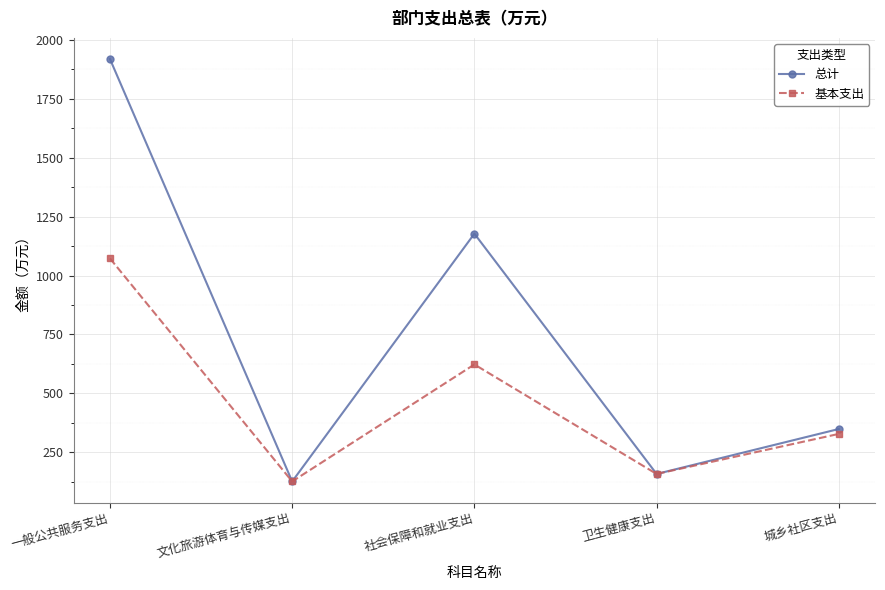

At which category is the sum across all series the highest?

一般公共服务支出